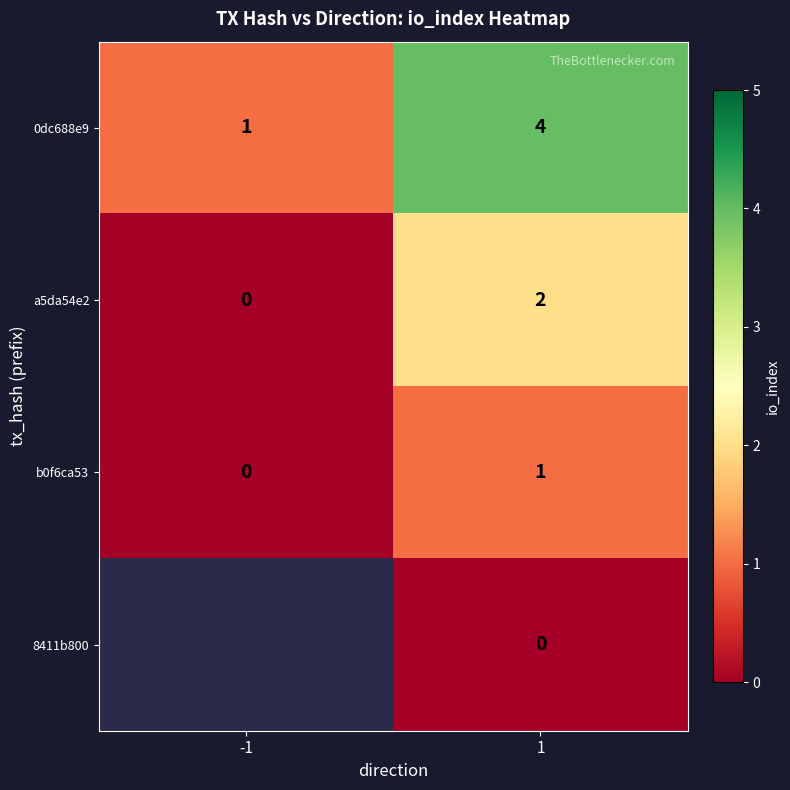

True or false: a5da54e2 has a value of 2 at 1.

True